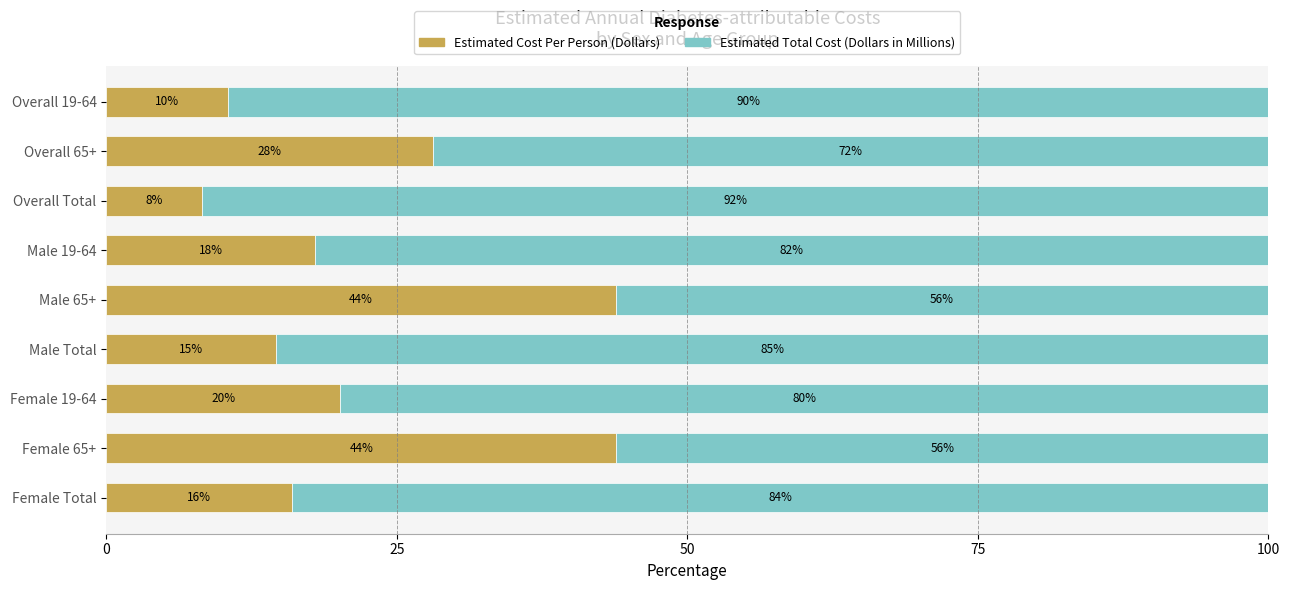

True or false: Estimated Cost Per Person (Dollars) has a value of 43.8 at Male 65+.

True